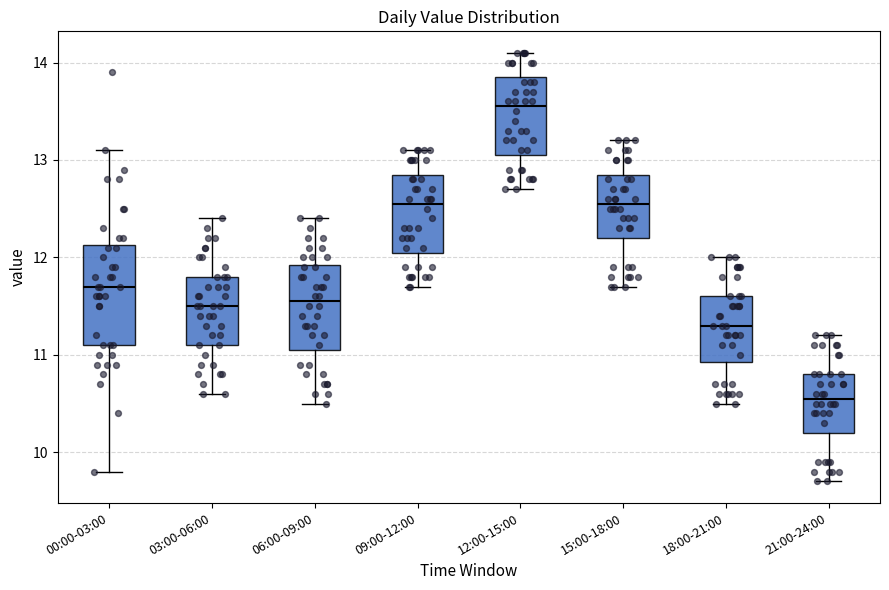

Reading left to right, read every box against the y-axis: the position of its median line, the range the box covers, and the ends of its whiskers. The values are not printed on the chart, so give them approximately, as read against the axis.

00:00-03:00: median 11.7, box 11.1 to 12.1, whiskers 9.8 to 13.1
03:00-06:00: median 11.5, box 11.1 to 11.8, whiskers 10.6 to 12.4
06:00-09:00: median 11.6, box 11.1 to 11.9, whiskers 10.5 to 12.4
09:00-12:00: median 12.6, box 12.1 to 12.9, whiskers 11.7 to 13.1
12:00-15:00: median 13.6, box 13.1 to 13.9, whiskers 12.7 to 14.1
15:00-18:00: median 12.6, box 12.2 to 12.9, whiskers 11.7 to 13.2
18:00-21:00: median 11.3, box 10.9 to 11.6, whiskers 10.5 to 12.0
21:00-24:00: median 10.6, box 10.2 to 10.8, whiskers 9.7 to 11.2